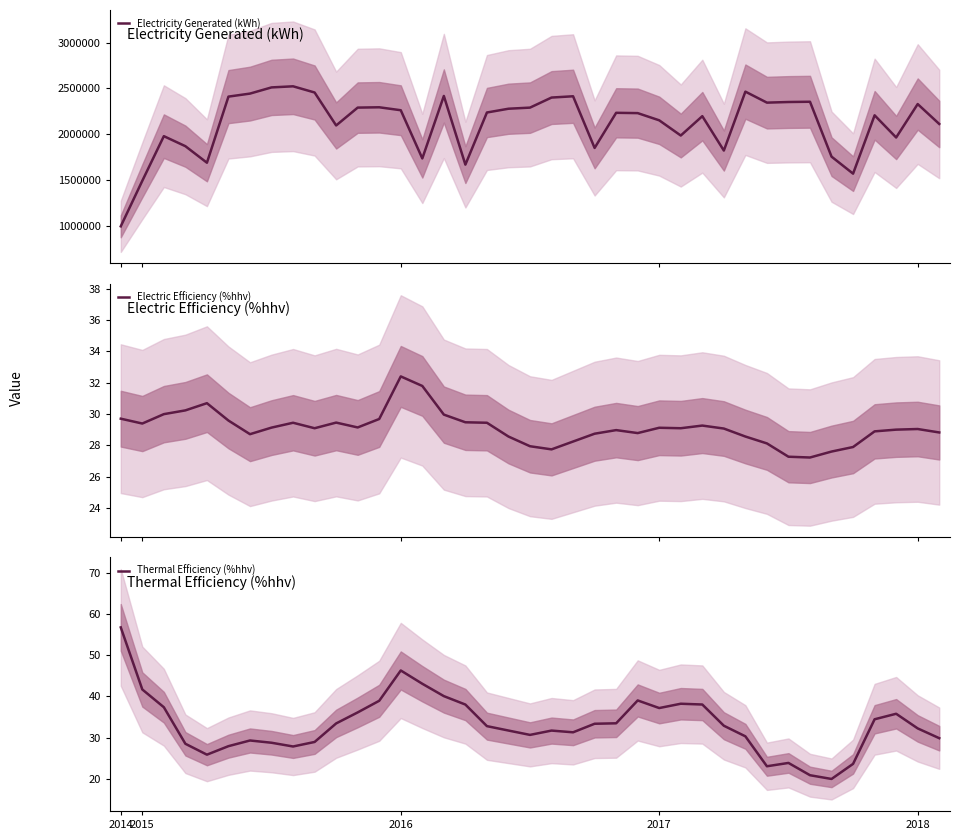

What is the difference between the Thermal Efficiency (%hhv) values at 21 and 22?

2.1